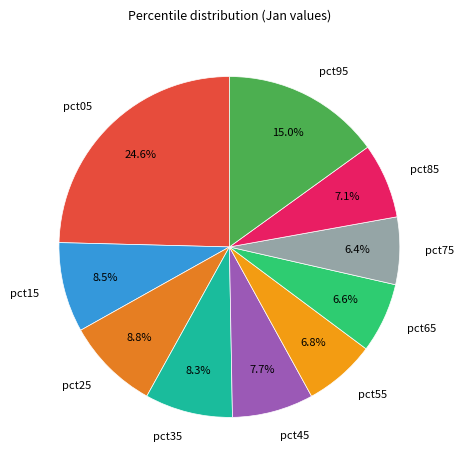

Is it true that pct25 is 9% of the pie?

True